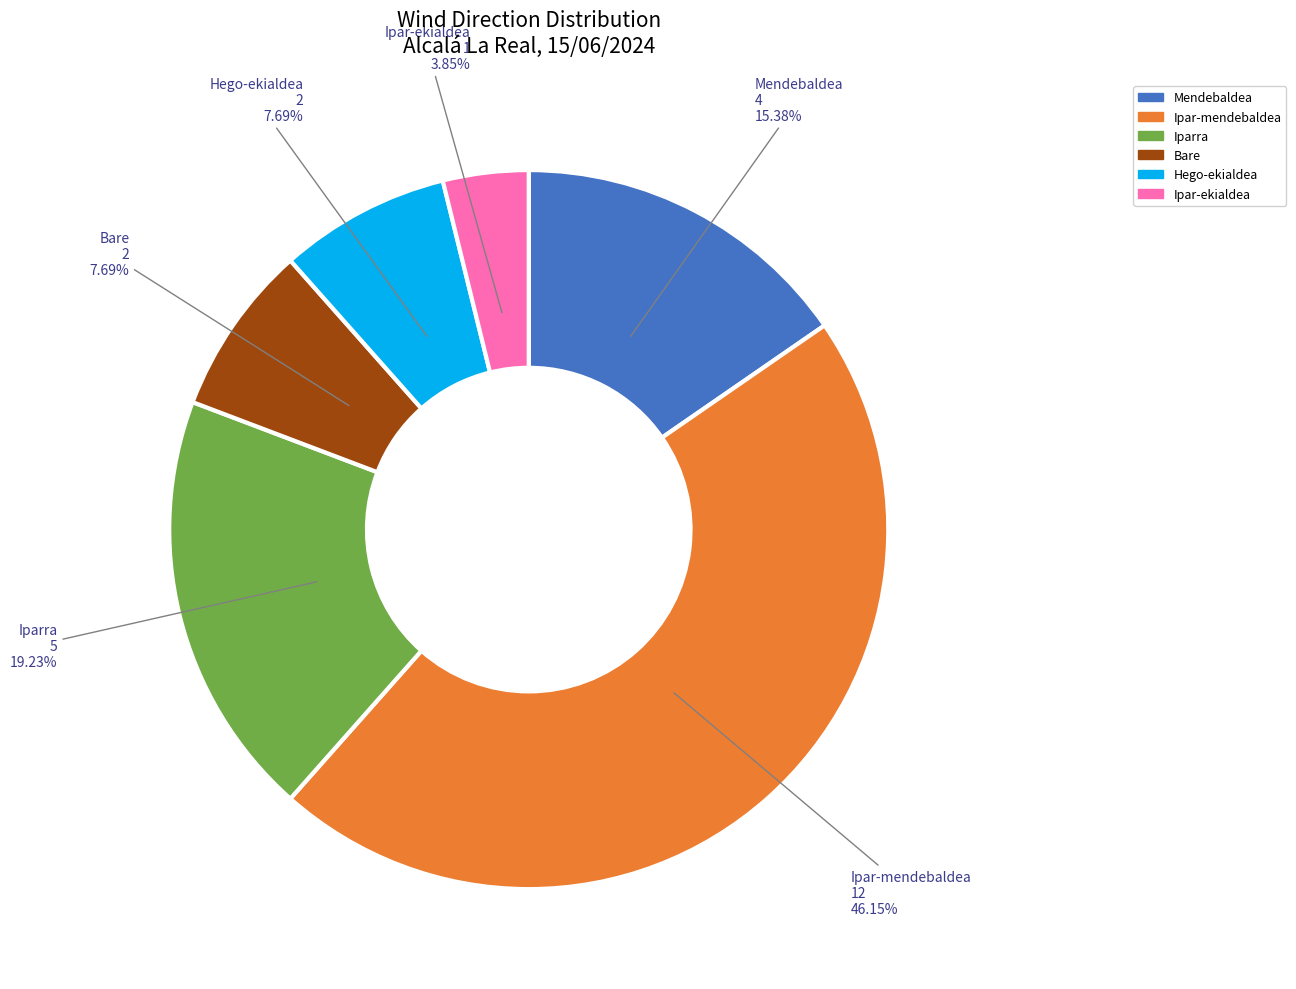

Does Hego-ekialdea represent more than half of the total?

No